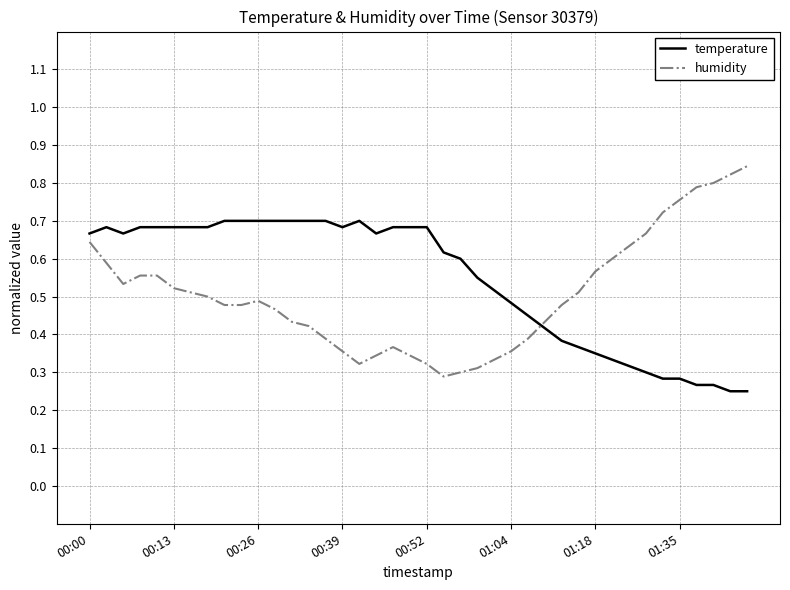

Rank the series by their maximum value, from lowest to highest.

temperature, humidity